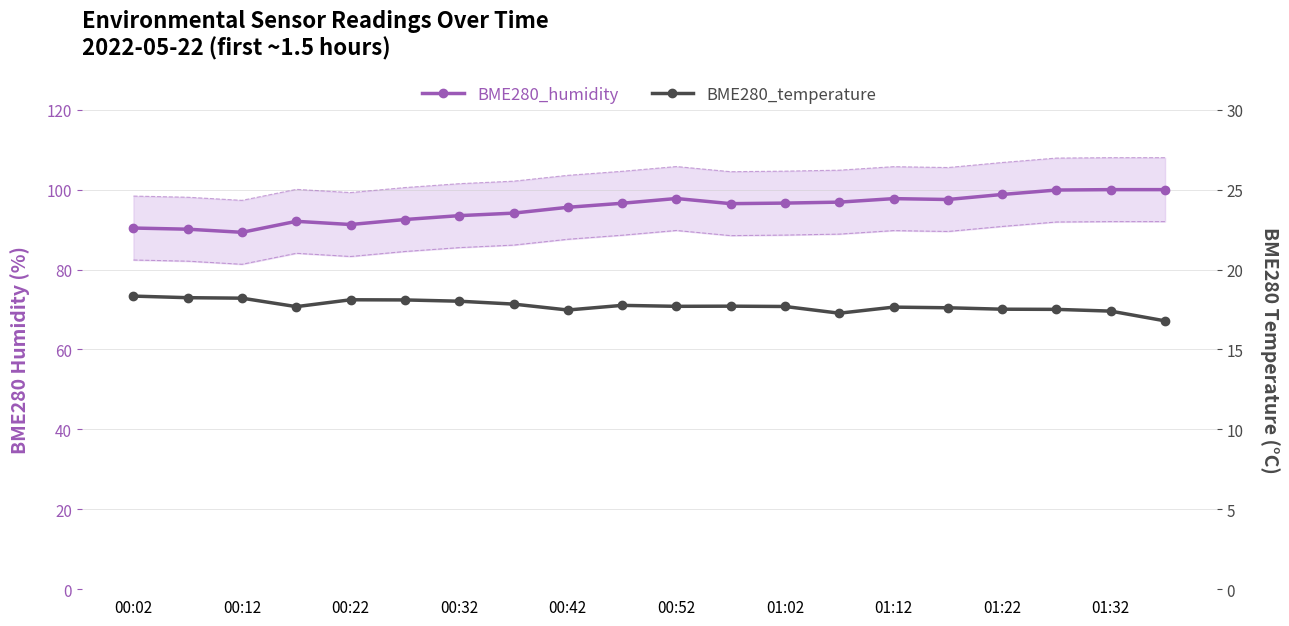

How many data points in BME280_temperature are above 17?

19